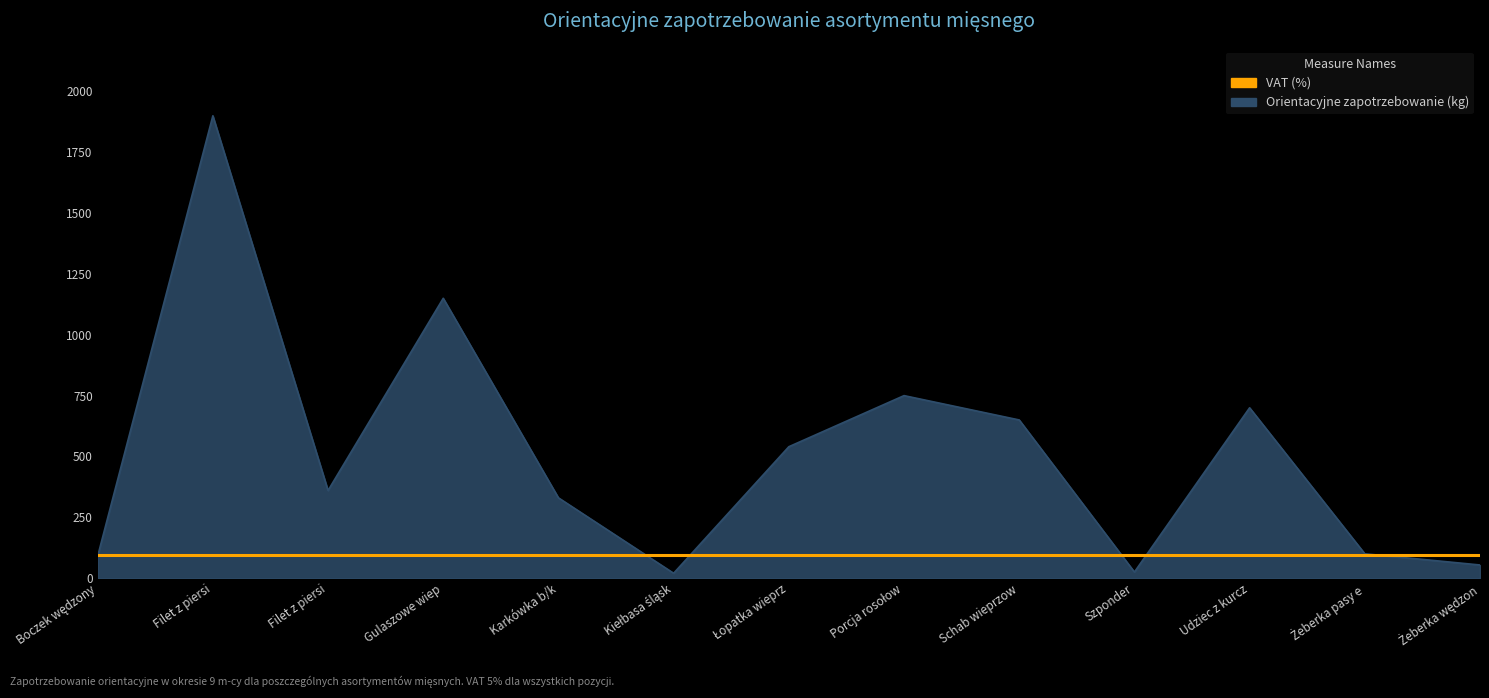

What is the label of the 9th point from the left?

Schab wieprzow